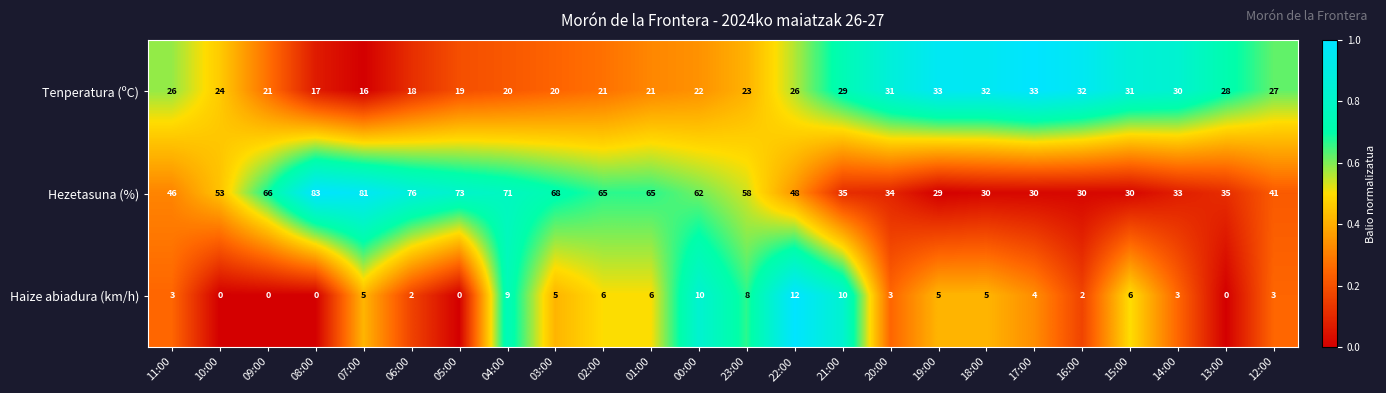

What is the difference between the highest and lowest values at 23:00?

50